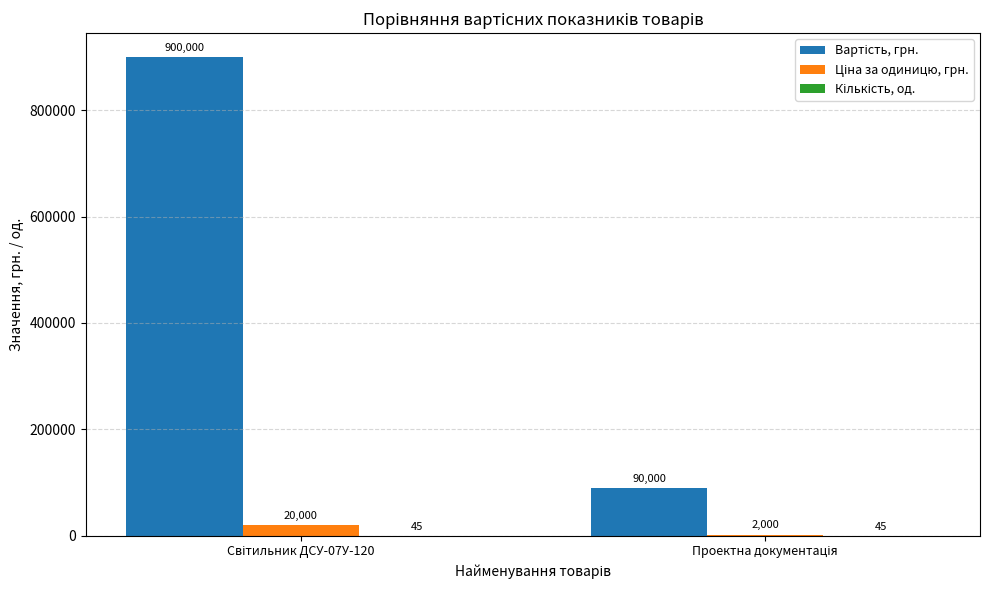

What is the greatest value displayed?

900000